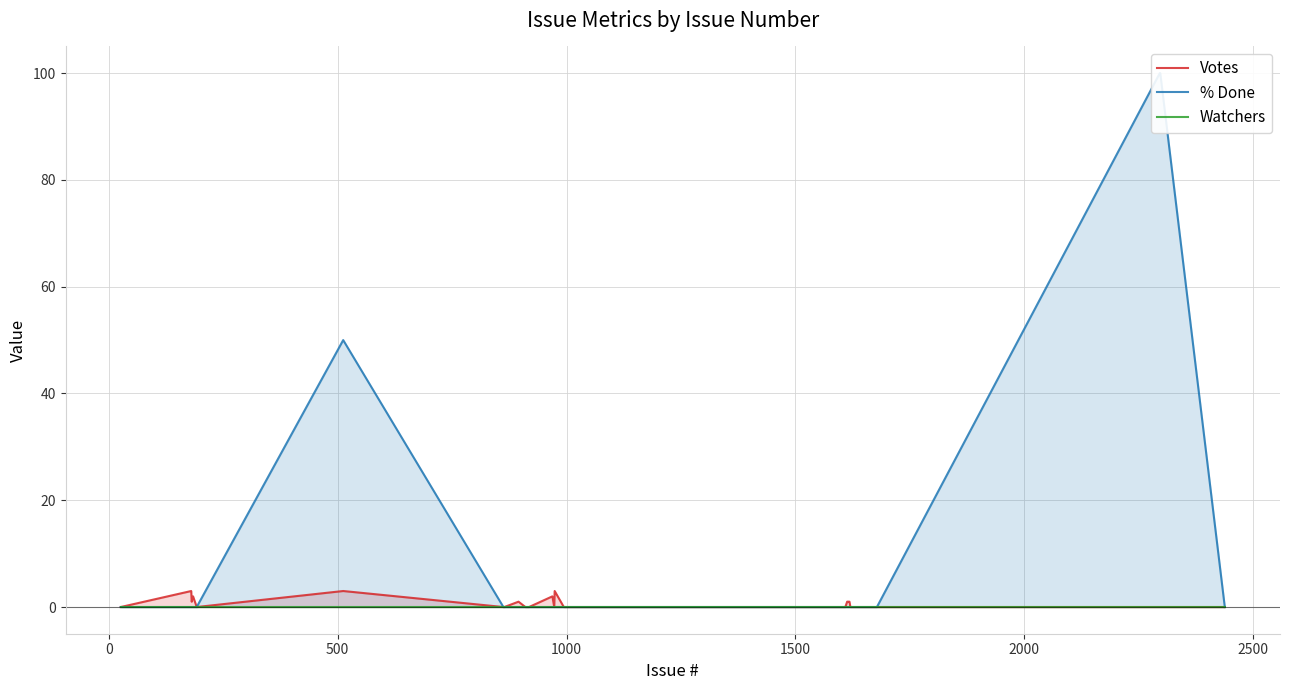

Which series has the widest spread of values?

% Done